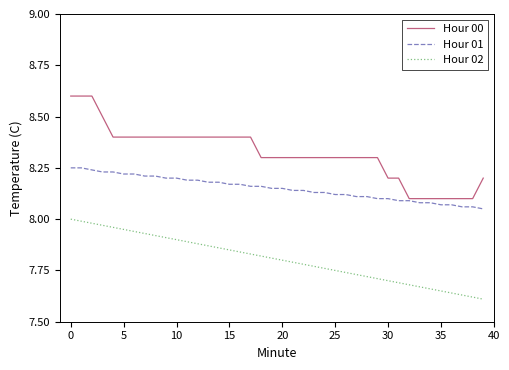

True or false: Hour 01 and Hour 02 intersect in this chart.

False